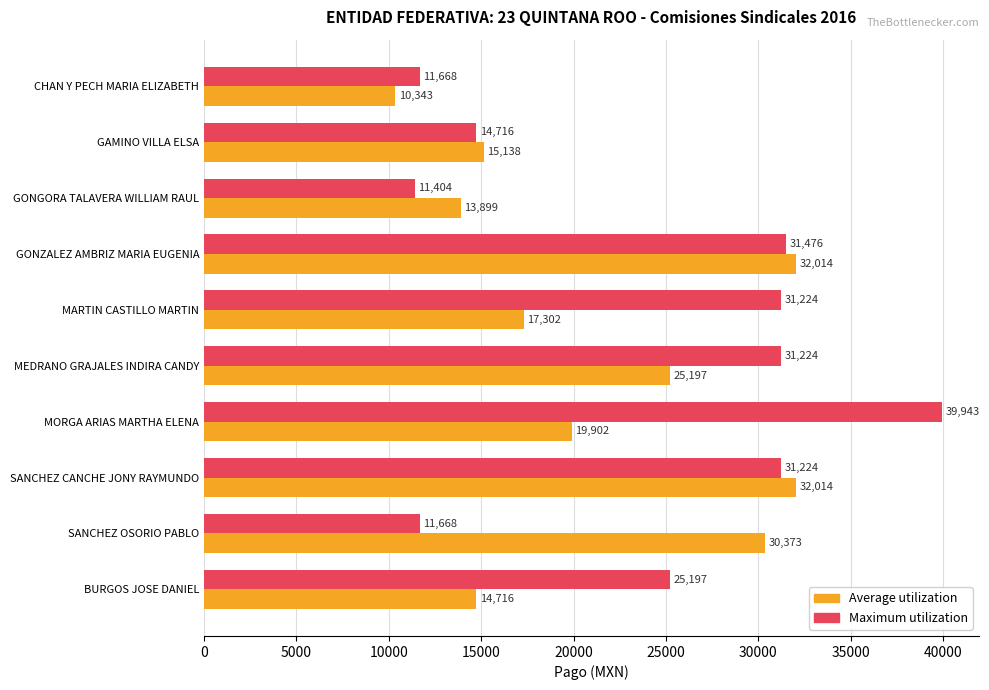

Which series has the largest total across all categories?

Maximum utilization